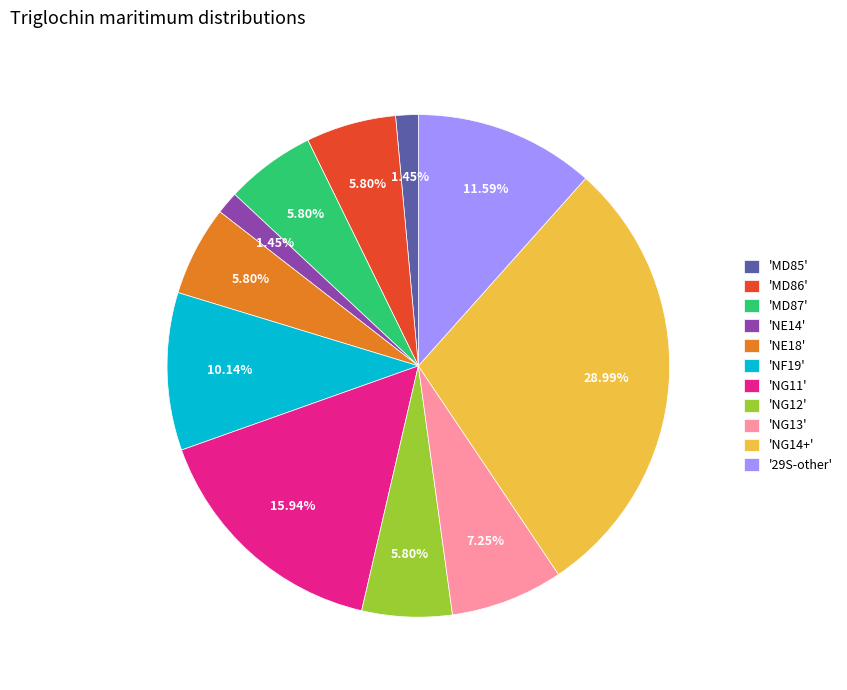

Which has a higher value, 'NF19' or 'NG13'?

'NF19'